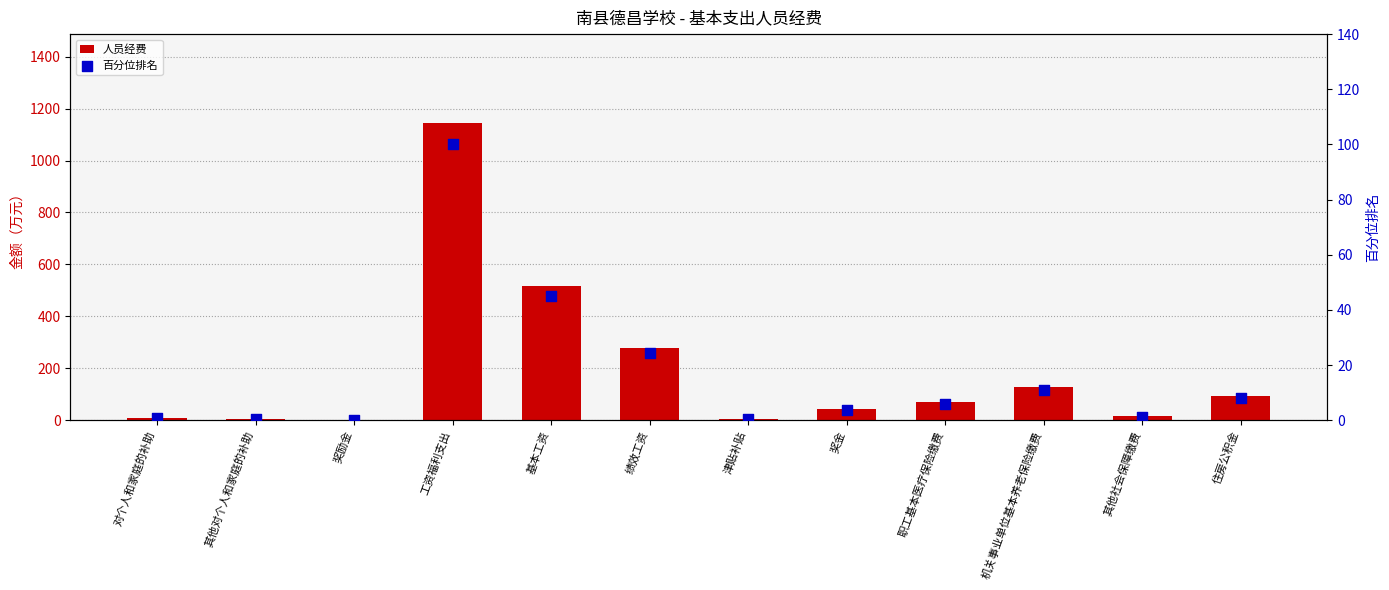

What is the total value across all series at 机关事业单位基本养老保险缴费?

138.2